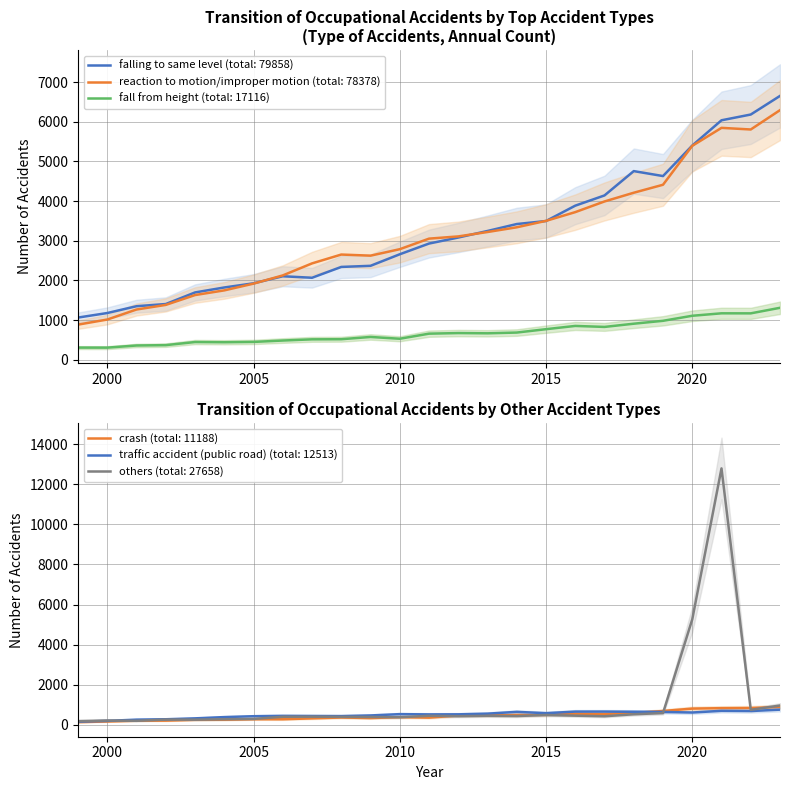

What is the difference between the maximum and minimum values in the crash series?

757